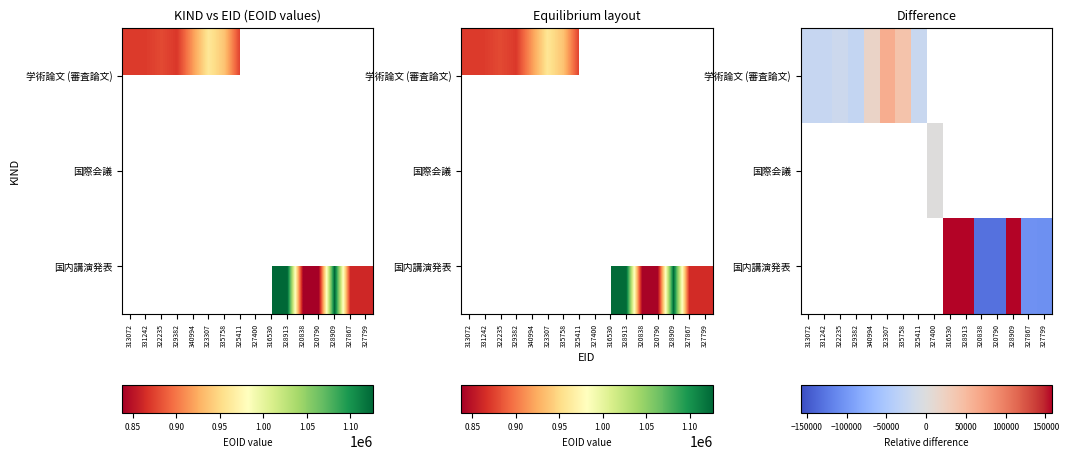

True or false: 国内講演発表 has a value of -44727.8 at 327867.

False